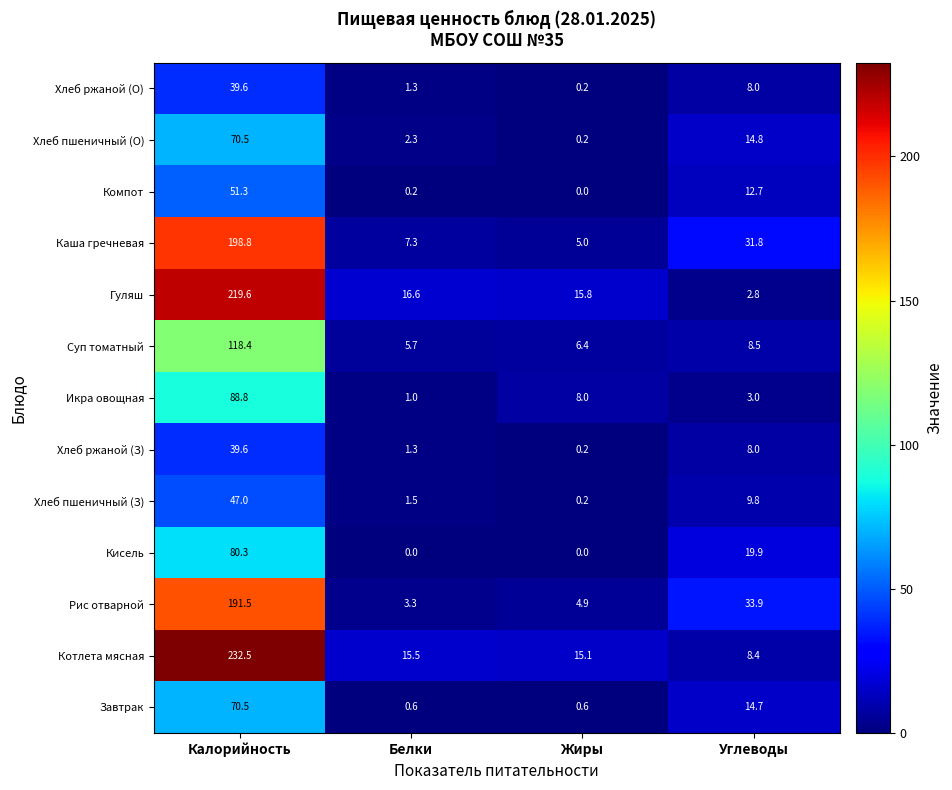

What is the sum of all Котлета мясная values?

271.5